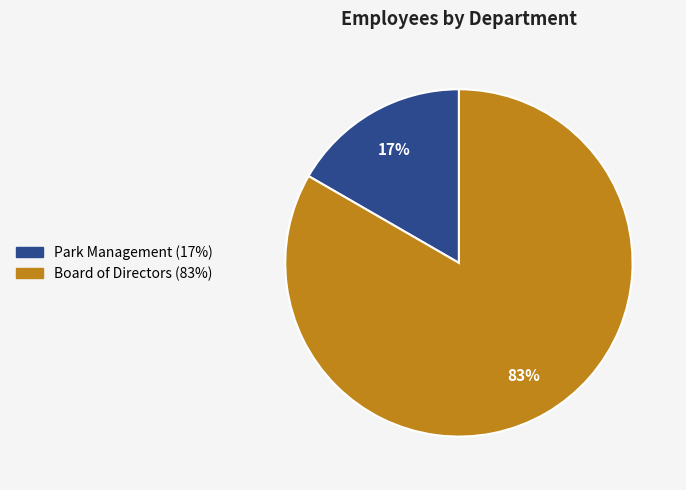

Which category has the biggest portion of the pie?

Board of Directors